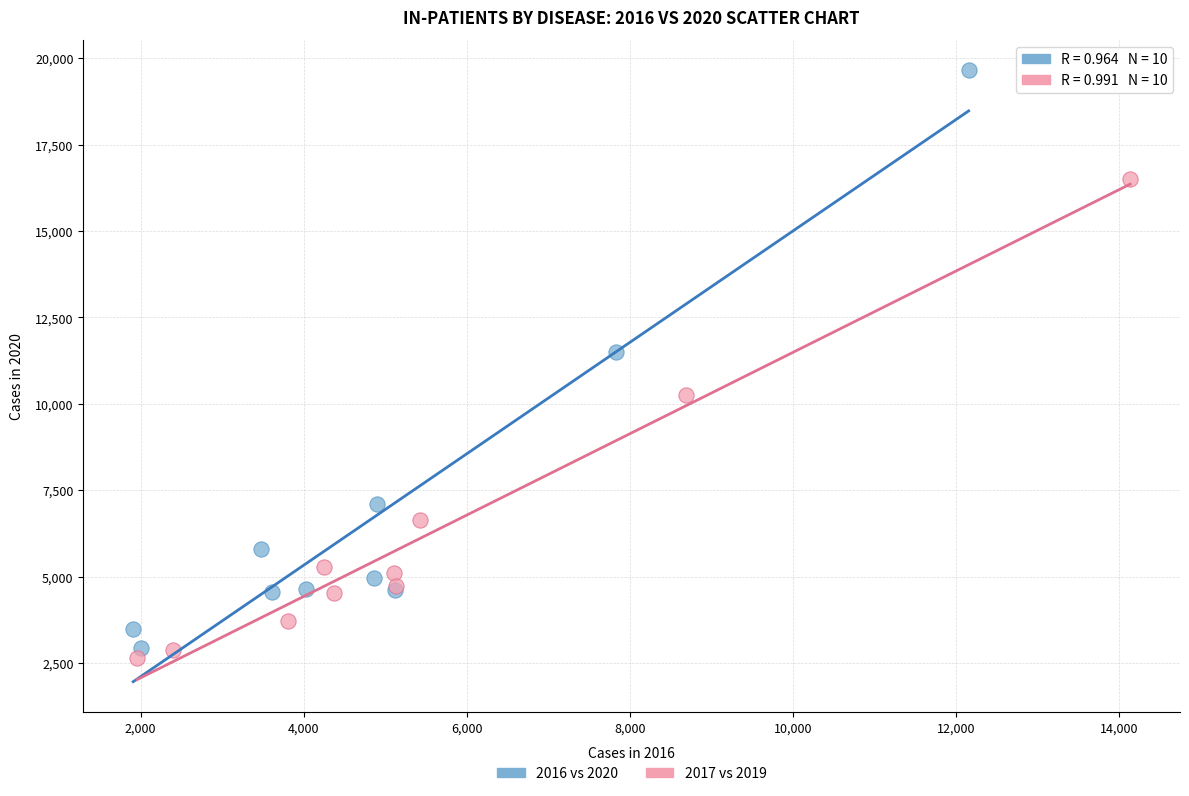

Which series has the widest spread of Y values?

2016 vs 2020